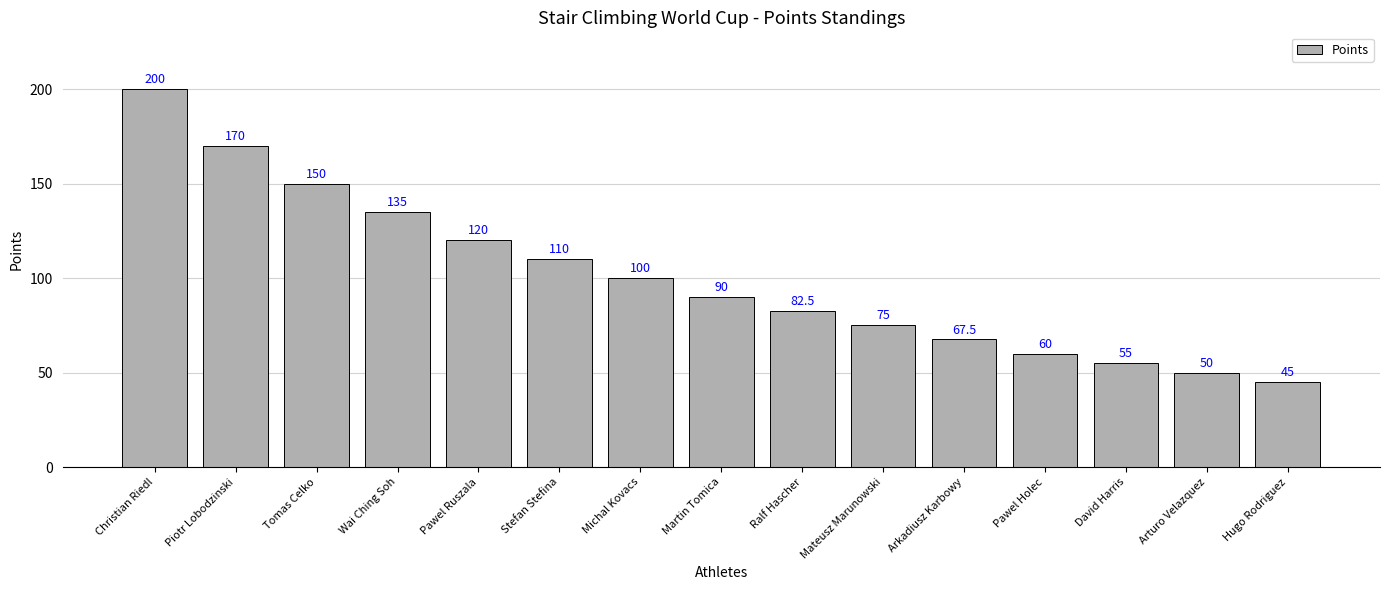

What is the change in value from Stefan Stefina to Pawel Holec?

-50.0